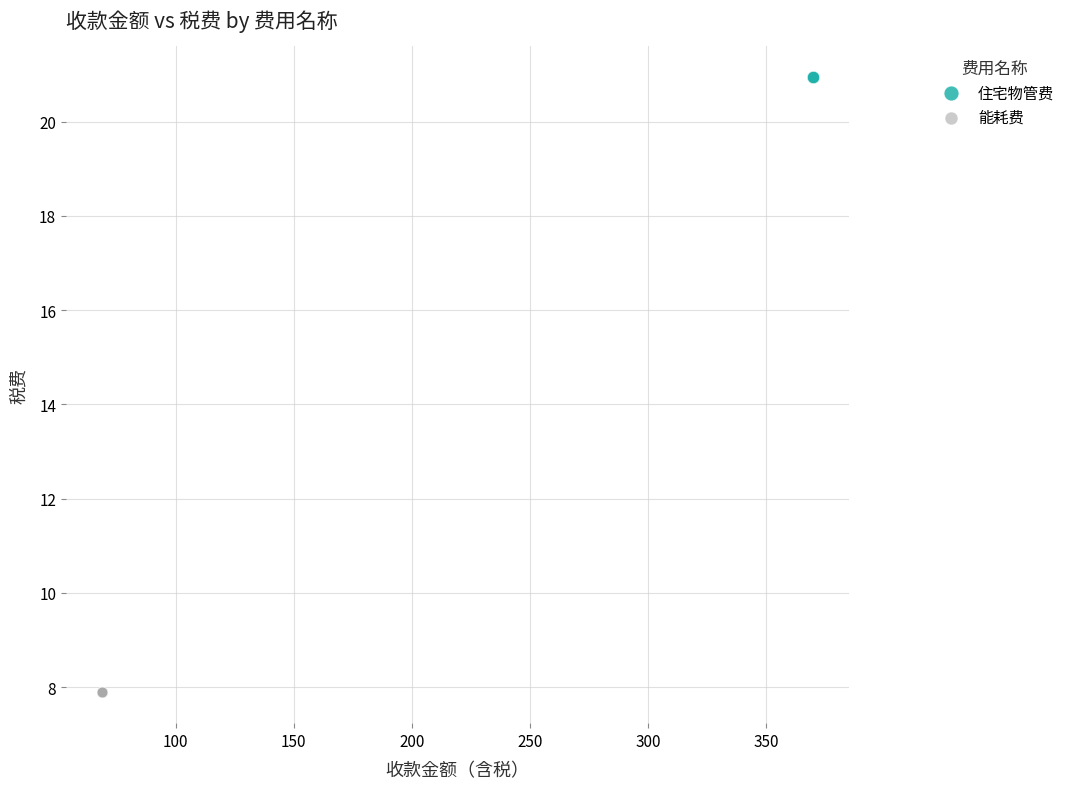

What are all the series names shown in the legend?

住宅物管费, 能耗费